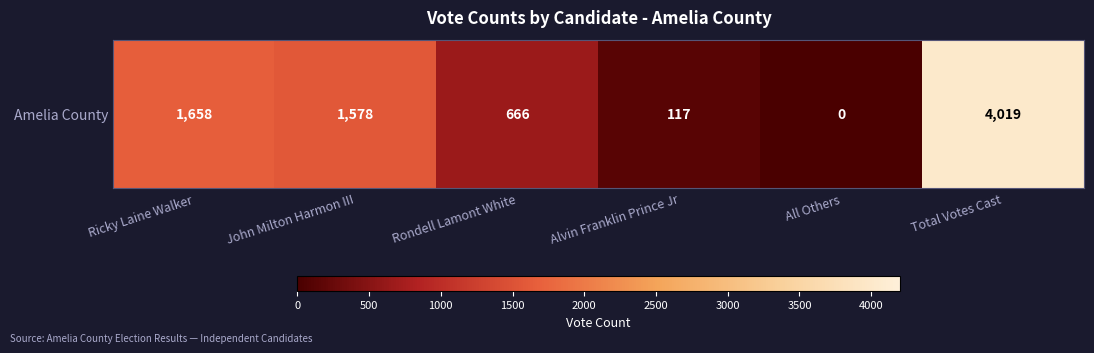

How many values are below 1578?

3